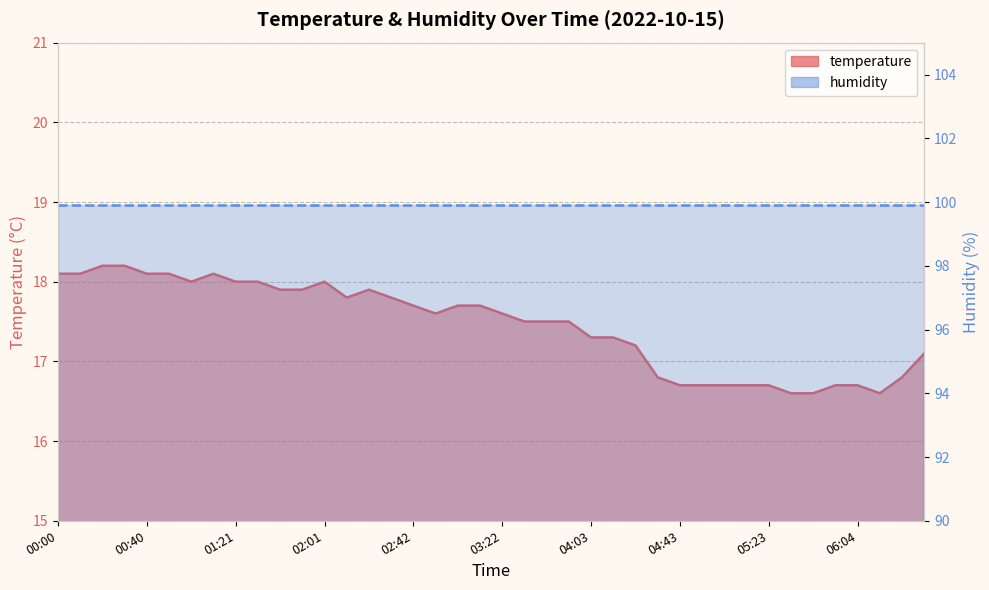

What is the value of the 33rd point from the left?

16.7